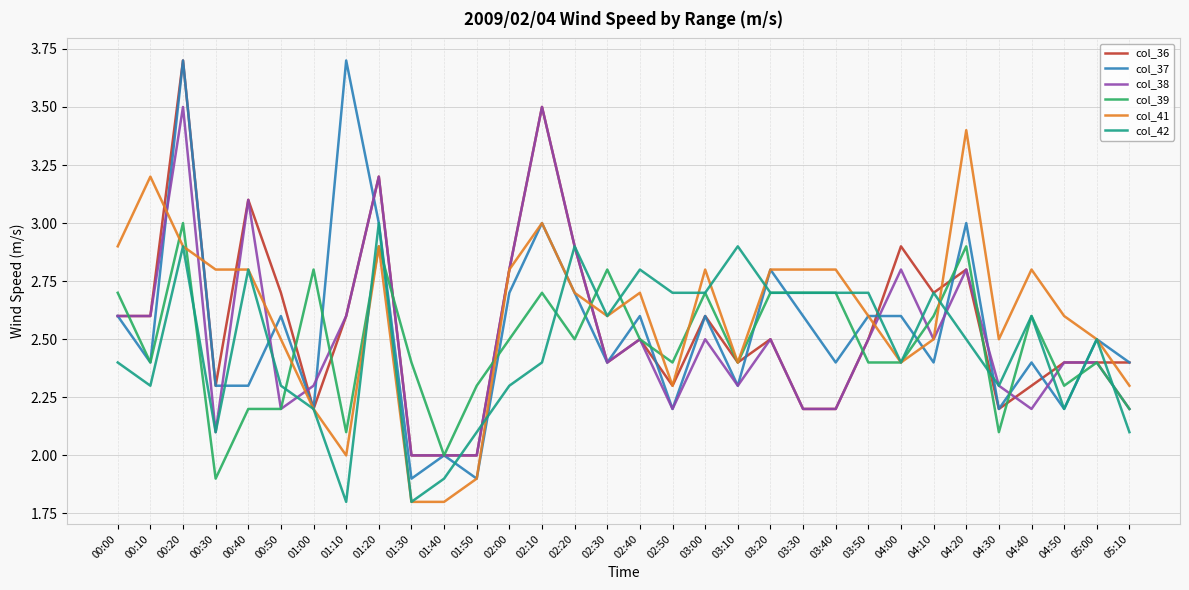

Reading left to right, list all the values displayed in this chart.

col_36: 00:00=2.6	00:10=2.6	00:20=3.7	00:30=2.3	00:40=3.1	00:50=2.7	01:00=2.2	01:10=2.6	01:20=3.2	01:30=2.0	01:40=2.0	01:50=2.0	02:00=2.8	02:10=3.5	02:20=2.9	02:30=2.4	02:40=2.5	02:50=2.3	03:00=2.6	03:10=2.4	03:20=2.5	03:30=2.2	03:40=2.2	03:50=2.5	04:00=2.9	04:10=2.7	04:20=2.8	04:30=2.2	04:40=2.3	04:50=2.4	05:00=2.4	05:10=2.4
col_37: 00:00=2.6	00:10=2.4	00:20=3.7	00:30=2.3	00:40=2.3	00:50=2.6	01:00=2.2	01:10=3.7	01:20=3.0	01:30=1.9	01:40=2.0	01:50=1.9	02:00=2.7	02:10=3.0	02:20=2.7	02:30=2.4	02:40=2.6	02:50=2.2	03:00=2.6	03:10=2.3	03:20=2.8	03:30=2.6	03:40=2.4	03:50=2.6	04:00=2.6	04:10=2.4	04:20=3.0	04:30=2.2	04:40=2.4	04:50=2.2	05:00=2.5	05:10=2.4
col_38: 00:00=2.6	00:10=2.6	00:20=3.5	00:30=2.1	00:40=3.1	00:50=2.2	01:00=2.3	01:10=2.6	01:20=3.2	01:30=2.0	01:40=2.0	01:50=2.0	02:00=2.8	02:10=3.5	02:20=2.9	02:30=2.4	02:40=2.5	02:50=2.2	03:00=2.5	03:10=2.3	03:20=2.5	03:30=2.2	03:40=2.2	03:50=2.5	04:00=2.8	04:10=2.5	04:20=2.8	04:30=2.3	04:40=2.2	04:50=2.4	05:00=2.4	05:10=2.2
col_39: 00:00=2.7	00:10=2.4	00:20=3.0	00:30=1.9	00:40=2.2	00:50=2.2	01:00=2.8	01:10=2.1	01:20=2.9	01:30=2.4	01:40=2.0	01:50=2.3	02:00=2.5	02:10=2.7	02:20=2.5	02:30=2.8	02:40=2.5	02:50=2.4	03:00=2.7	03:10=2.4	03:20=2.7	03:30=2.7	03:40=2.7	03:50=2.4	04:00=2.4	04:10=2.6	04:20=2.9	04:30=2.1	04:40=2.6	04:50=2.3	05:00=2.4	05:10=2.2
col_41: 00:00=2.9	00:10=3.2	00:20=2.9	00:30=2.8	00:40=2.8	00:50=2.5	01:00=2.2	01:10=2.0	01:20=2.9	01:30=1.8	01:40=1.8	01:50=1.9	02:00=2.8	02:10=3.0	02:20=2.7	02:30=2.6	02:40=2.7	02:50=2.3	03:00=2.8	03:10=2.4	03:20=2.8	03:30=2.8	03:40=2.8	03:50=2.6	04:00=2.4	04:10=2.5	04:20=3.4	04:30=2.5	04:40=2.8	04:50=2.6	05:00=2.5	05:10=2.3
col_42: 00:00=2.4	00:10=2.3	00:20=2.9	00:30=2.1	00:40=2.8	00:50=2.3	01:00=2.2	01:10=1.8	01:20=3.0	01:30=1.8	01:40=1.9	01:50=2.1	02:00=2.3	02:10=2.4	02:20=2.9	02:30=2.6	02:40=2.8	02:50=2.7	03:00=2.7	03:10=2.9	03:20=2.7	03:30=2.7	03:40=2.7	03:50=2.7	04:00=2.4	04:10=2.7	04:20=2.5	04:30=2.3	04:40=2.6	04:50=2.2	05:00=2.5	05:10=2.1